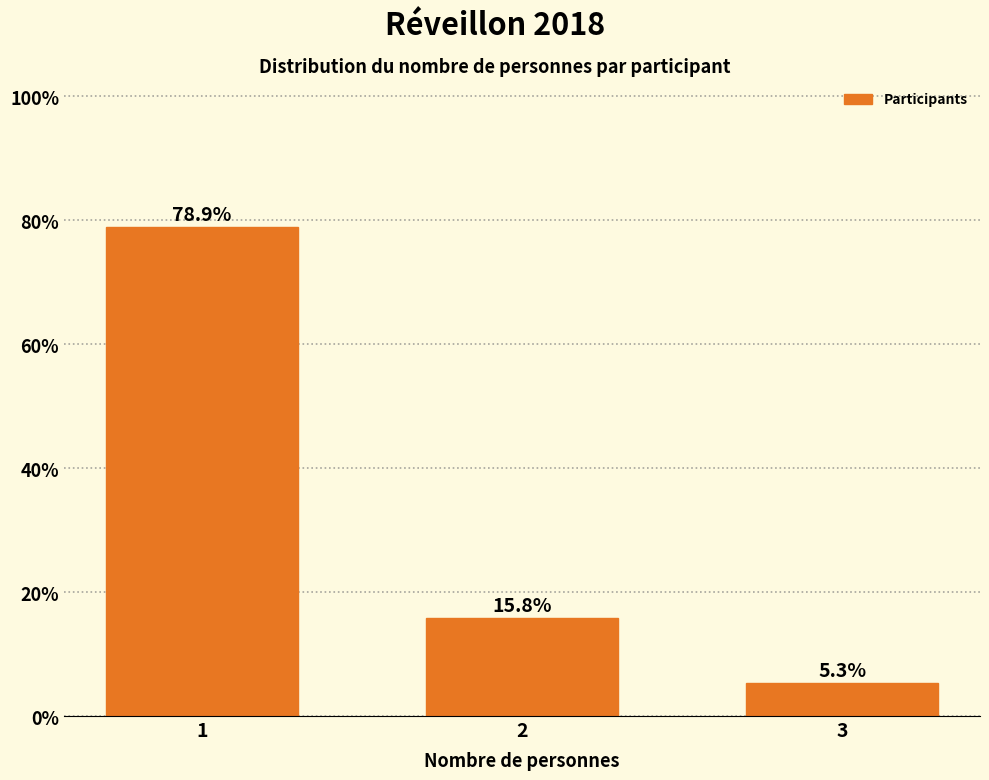

Reading right to left, transcribe all the data shown in this chart.

3=5.3	2=15.8	1=78.9